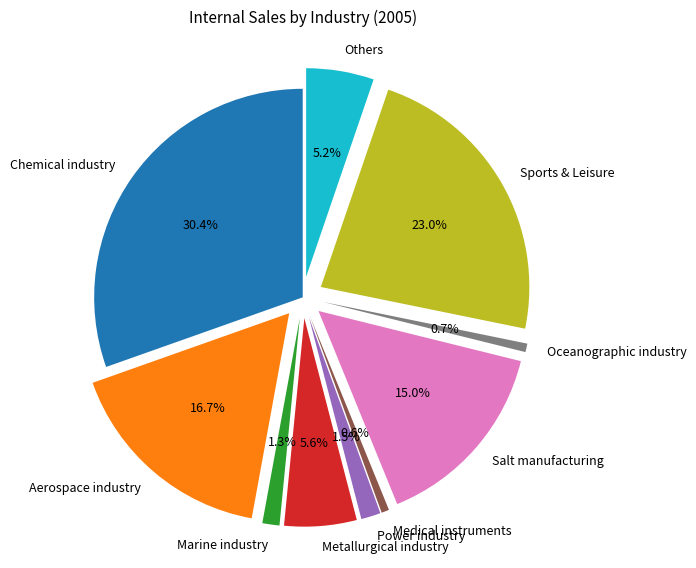

What is the ratio of the value at Metallurgical industry to the value at Salt manufacturing?

0.4